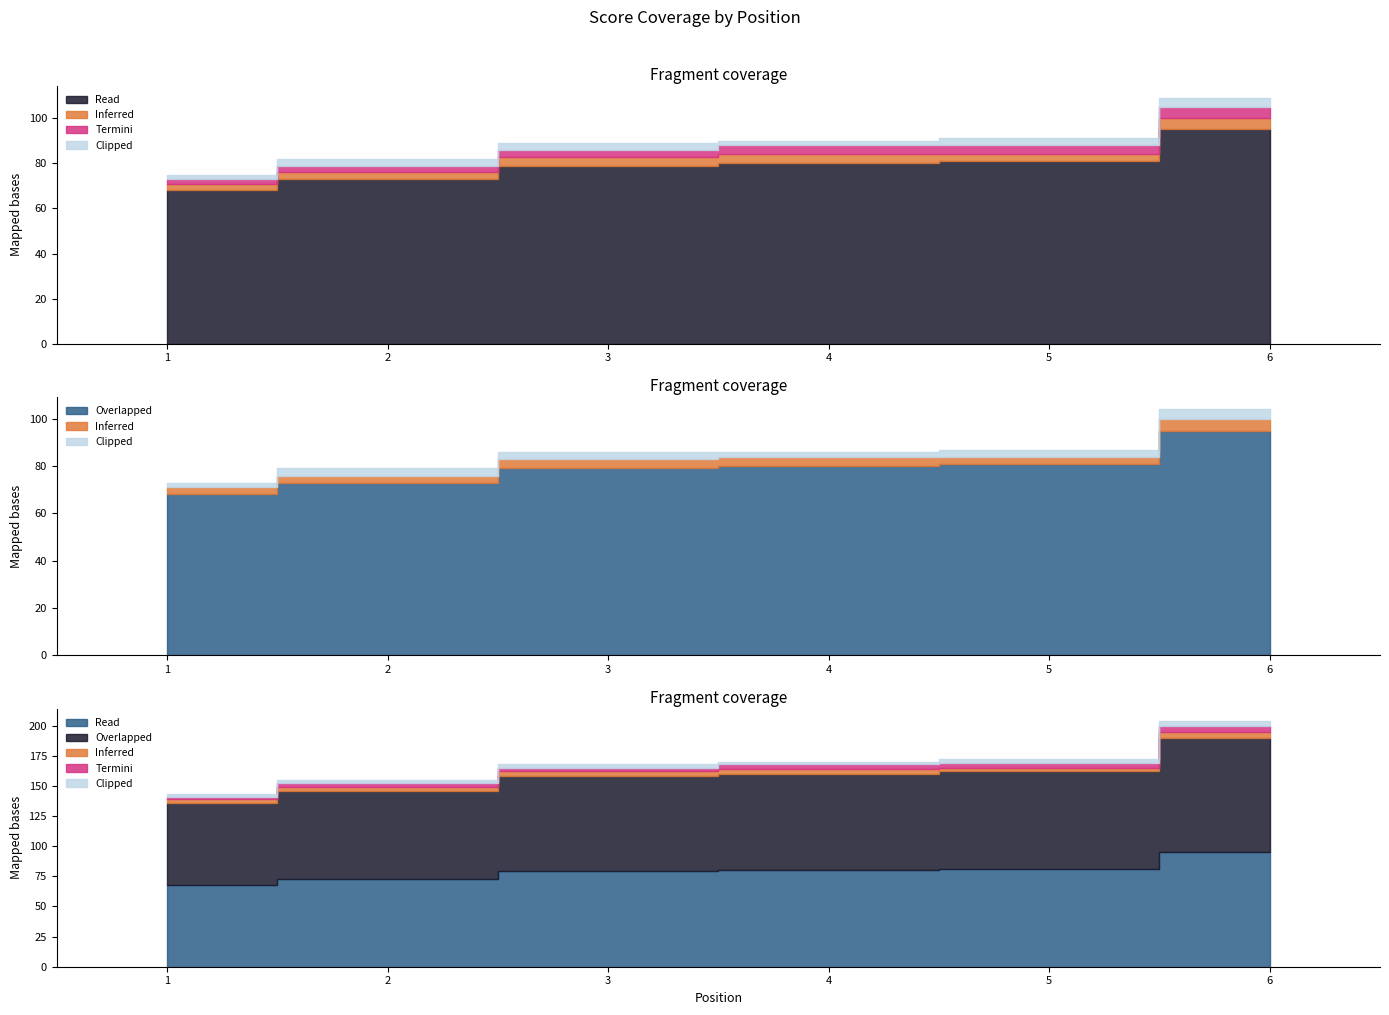

How many lines are shown in the chart?

5